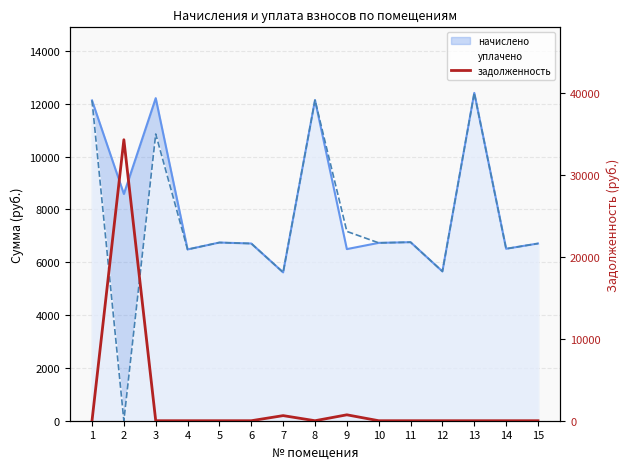

How many points are higher than both their immediate neighbors (excluding endpoints)?

3